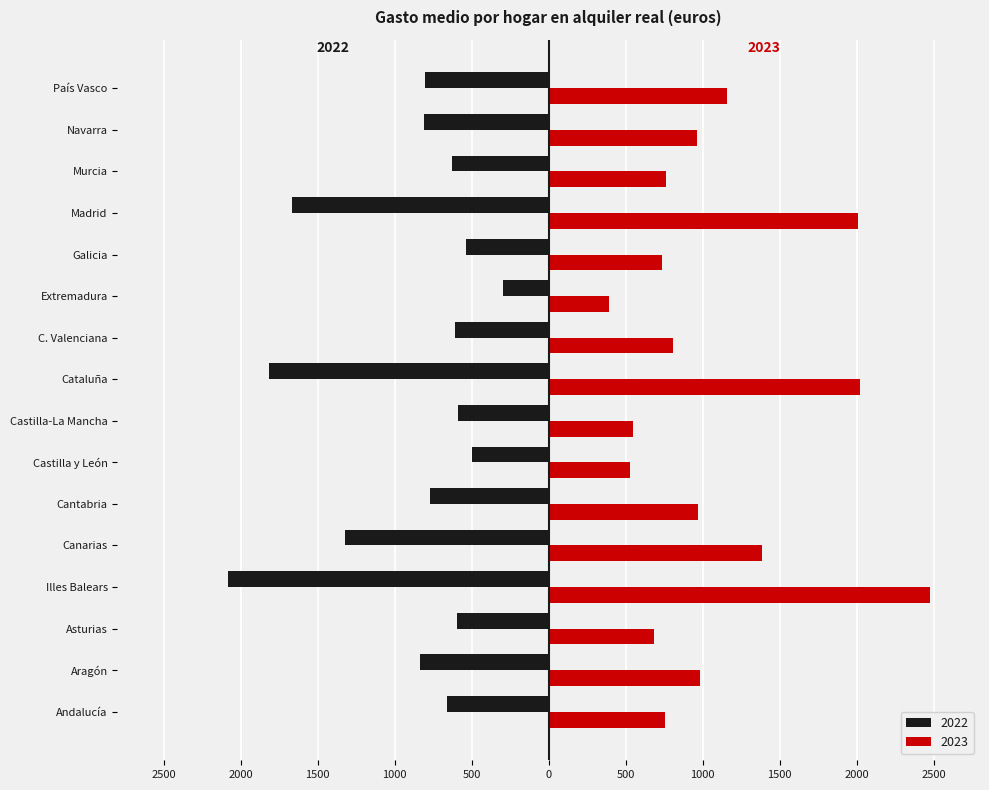

What is the total value across all series at Illes Balears?

391.4